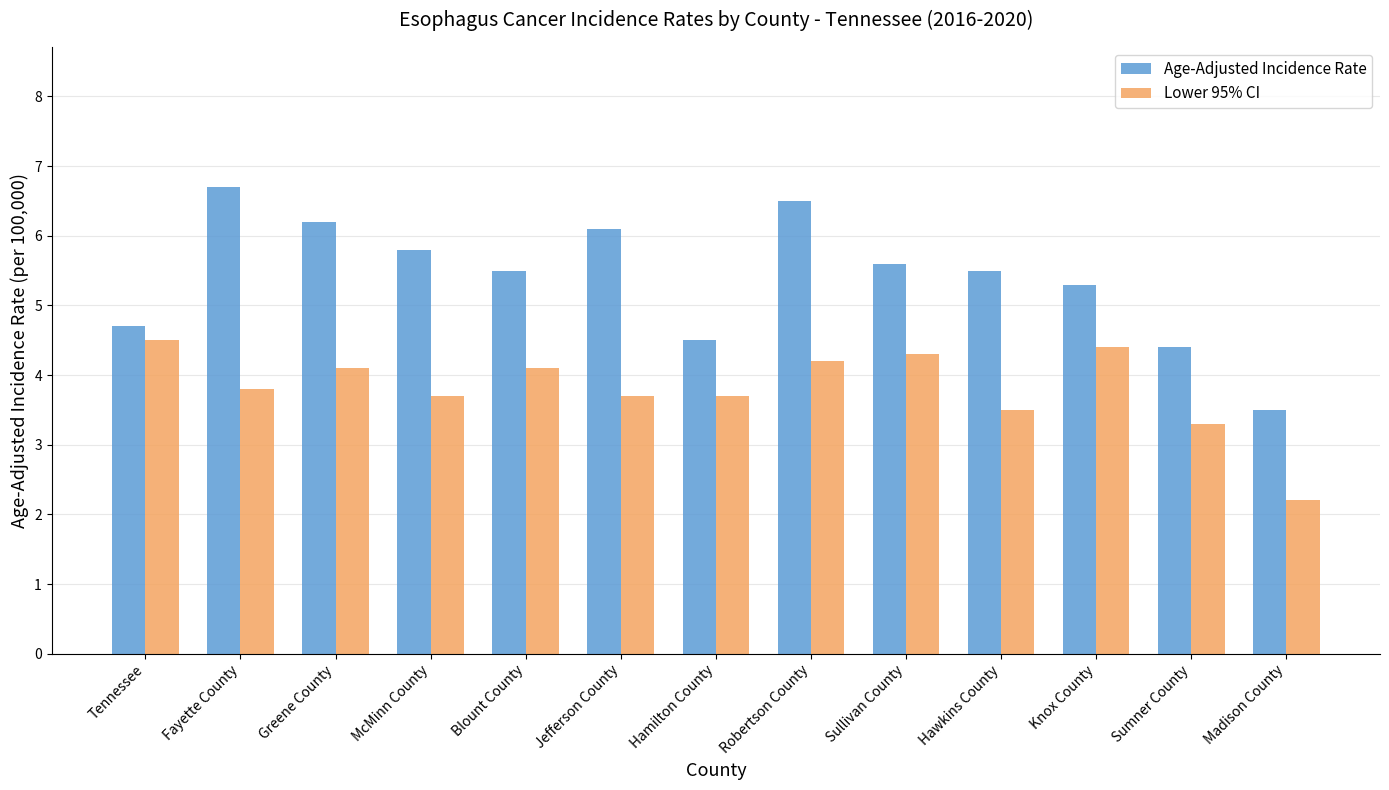

What is the difference between the second highest and minimum values in the Lower 95% CI series?

2.2